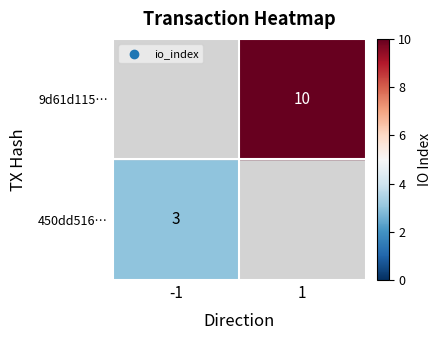

Count the number of data series in this chart.

2